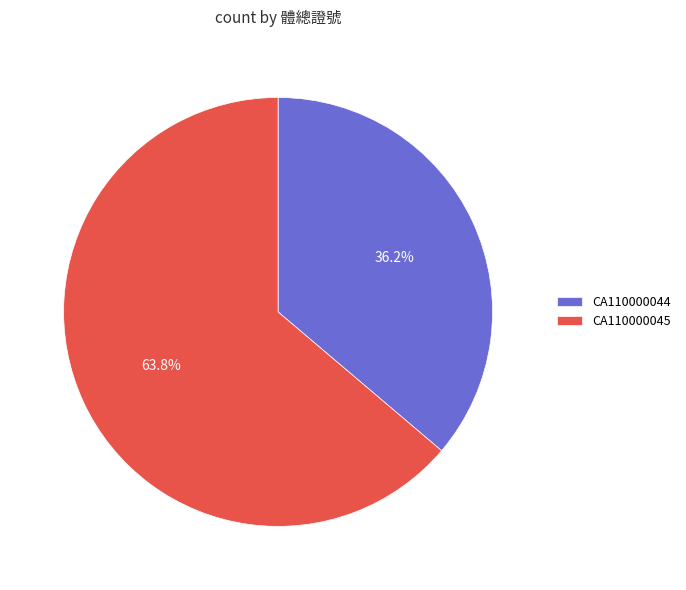

To the nearest percent, what percentage of the pie is CA110000044?

36%